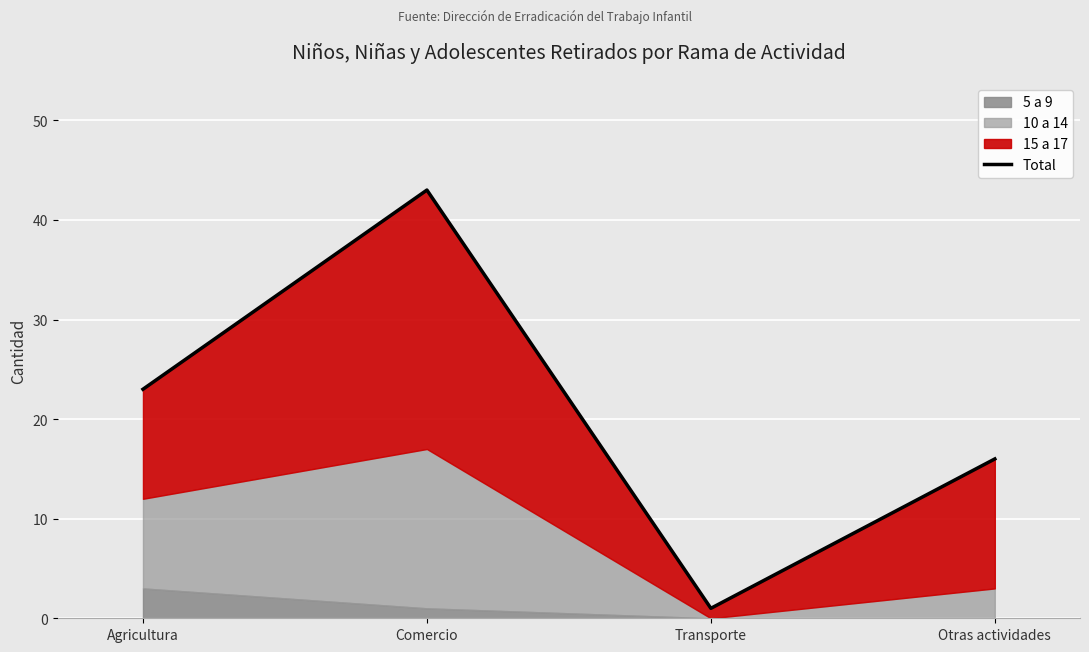

Does the chart display data point markers on the line(s)?

No